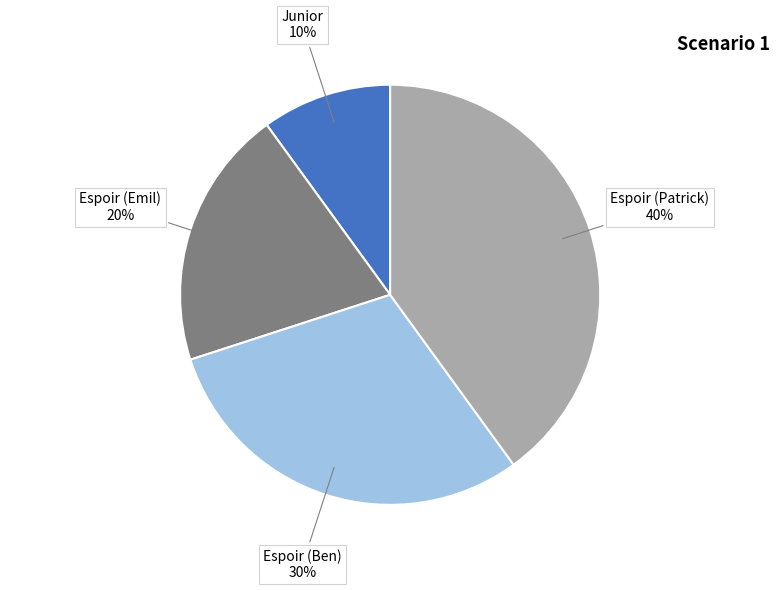

Between Espoir (Emil) and Espoir (Patrick), which is larger?

Espoir (Patrick)